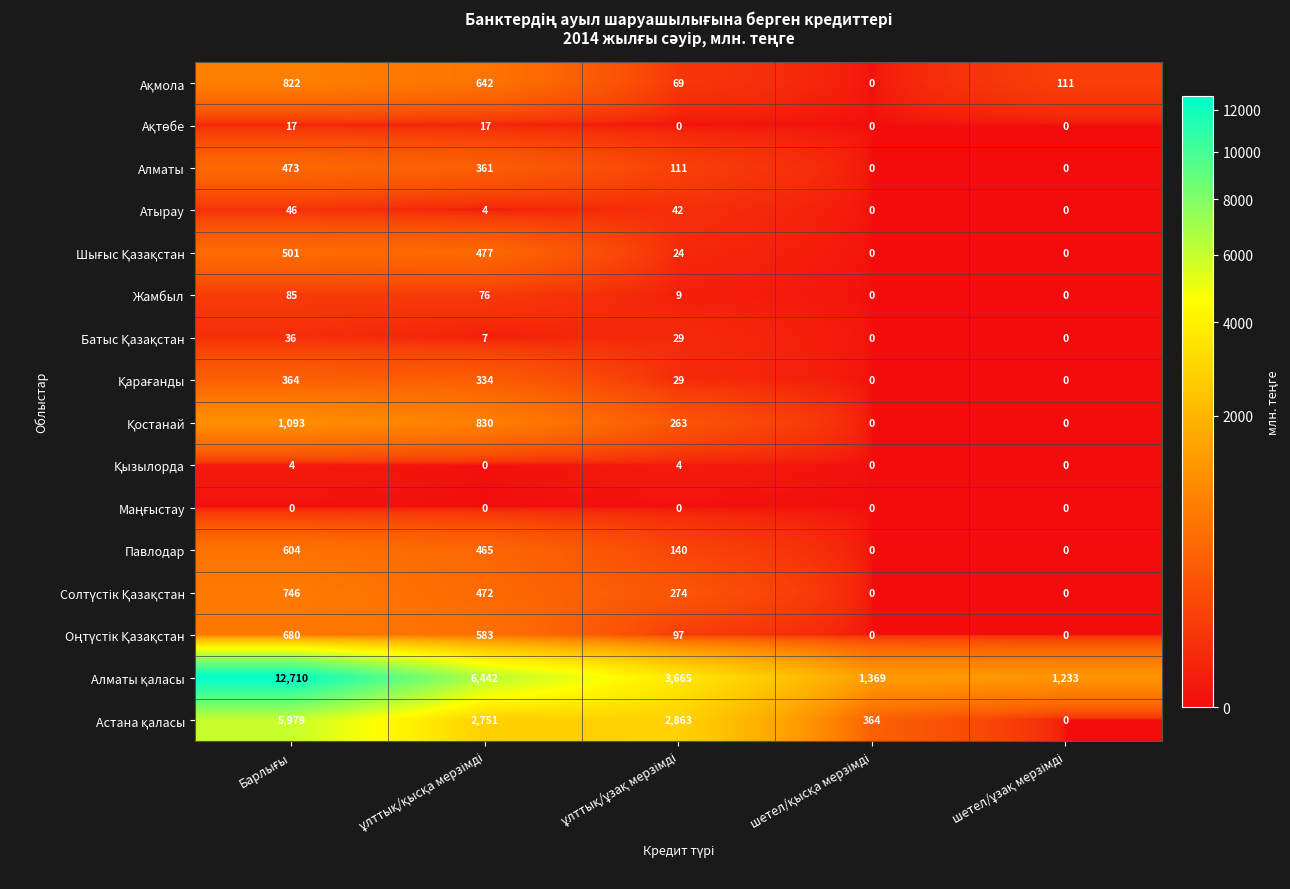

What is the maximum value shown in the chart?

12710